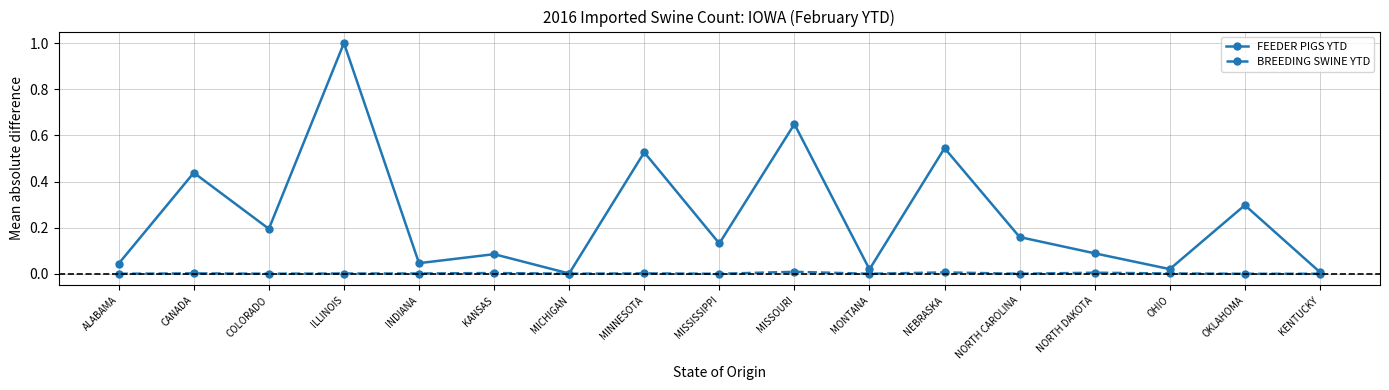

What position from the left is MISSISSIPPI?

9